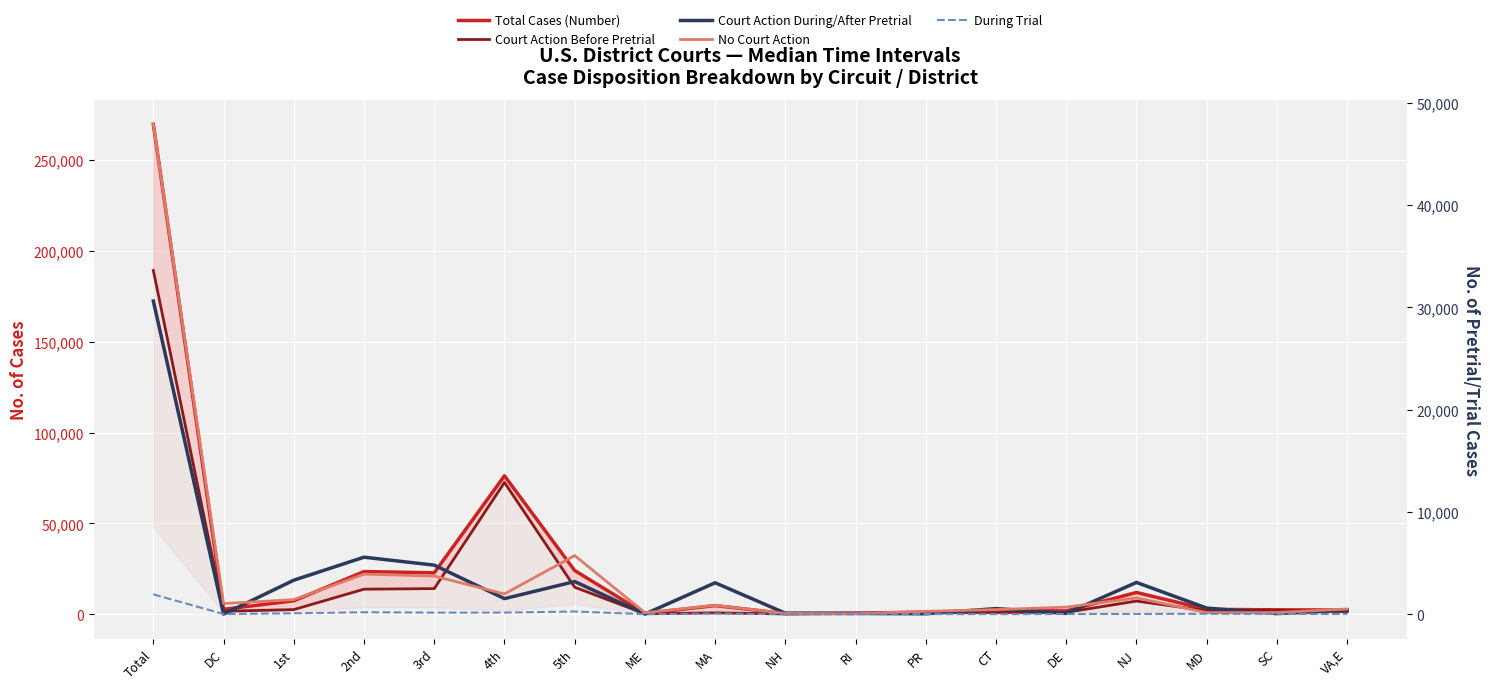

What is the difference between the maximum and second lowest values in the No Court Action series?

47838